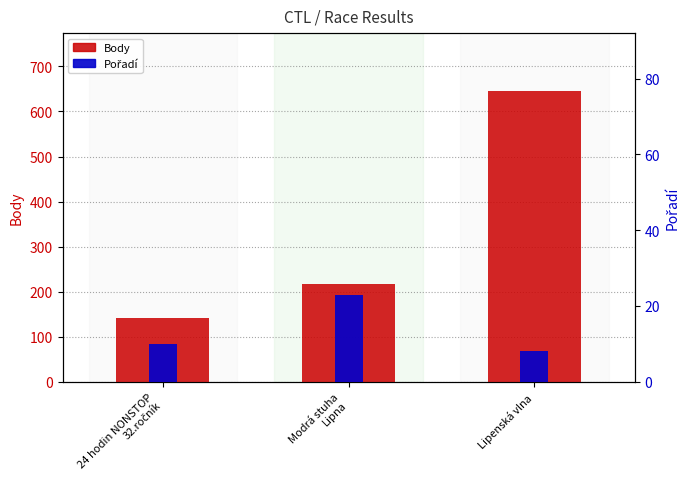

What value does the Body series have at Modrá stuha
Lipna, to the nearest 100?

200